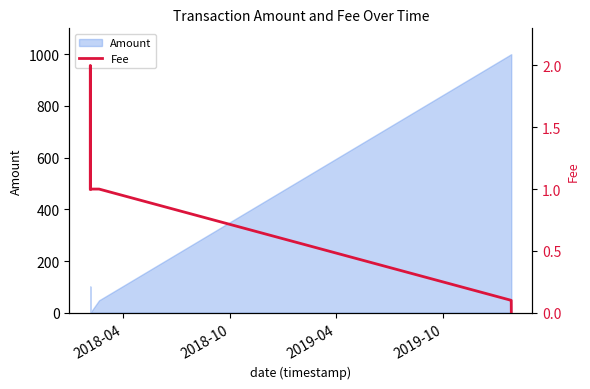

True or false: the data shows 1.4 at 4.

False